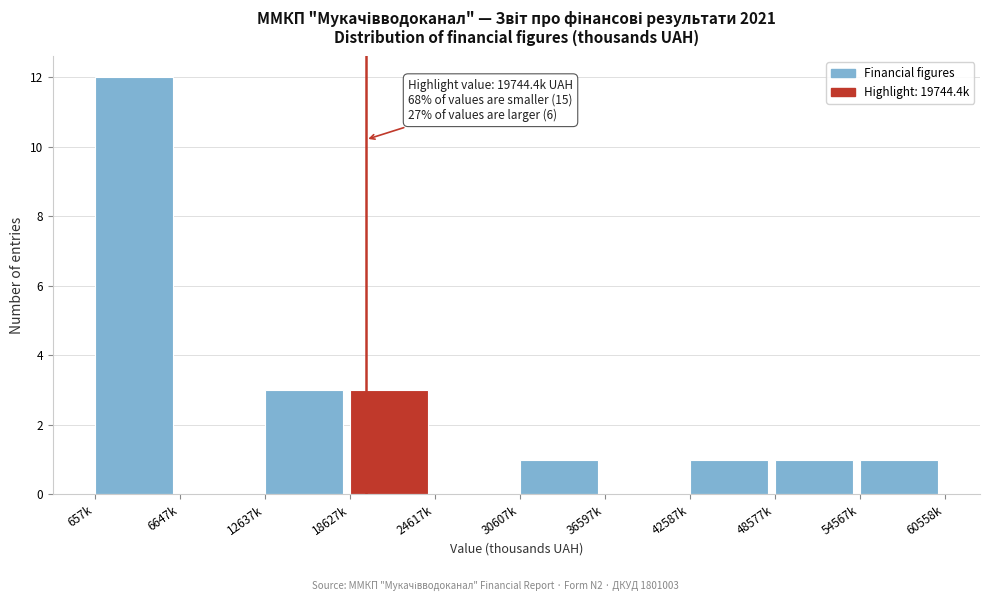

Reading left to right, what are all the values shown in this chart?

657k=12	6647k=0	12637k=3	18627k=3	24617k=0	30607k=1	36597k=0	42587k=1	48577k=1	54567k=1